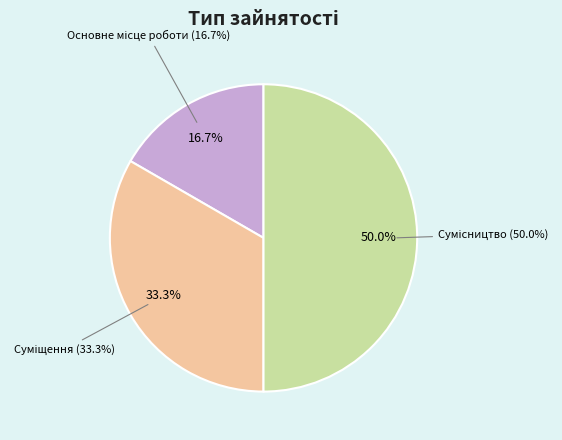

Count the number of slices in the pie.

3